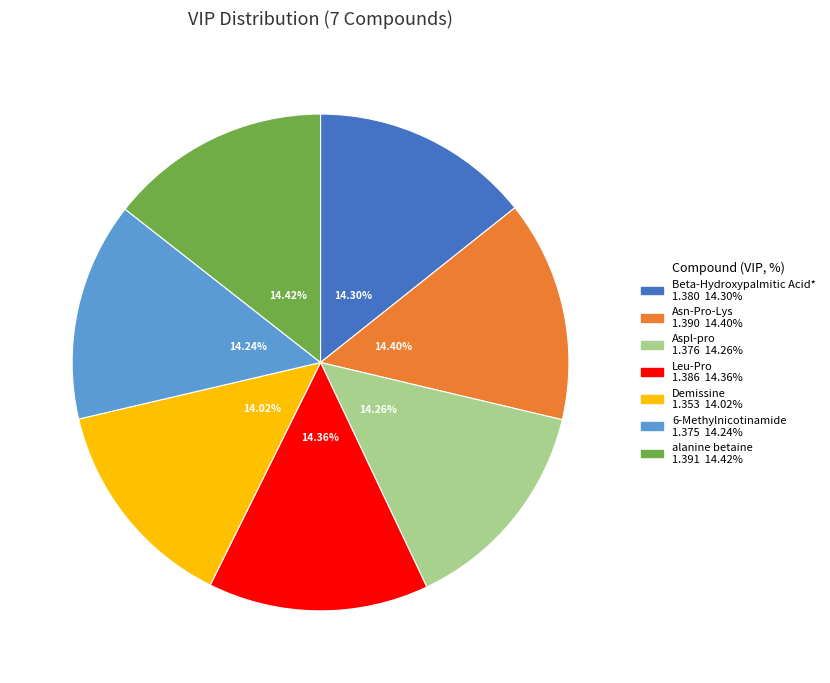

Is there any slice that represents more than half of the pie?

No